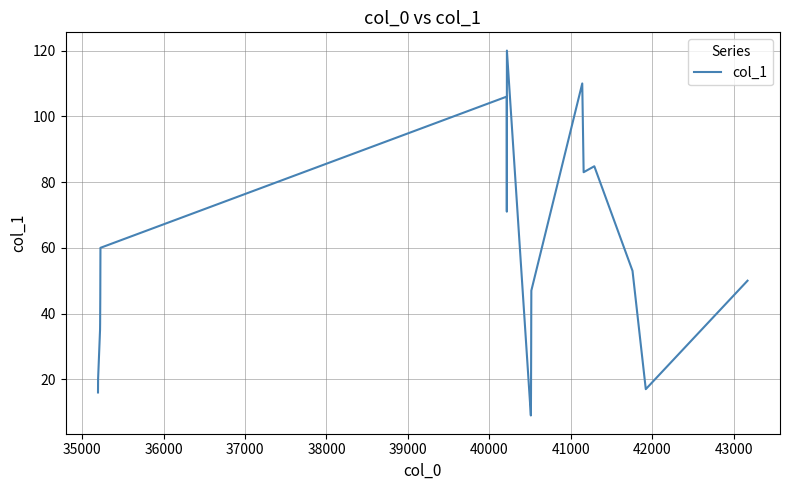

What is the greatest value displayed?

120.0